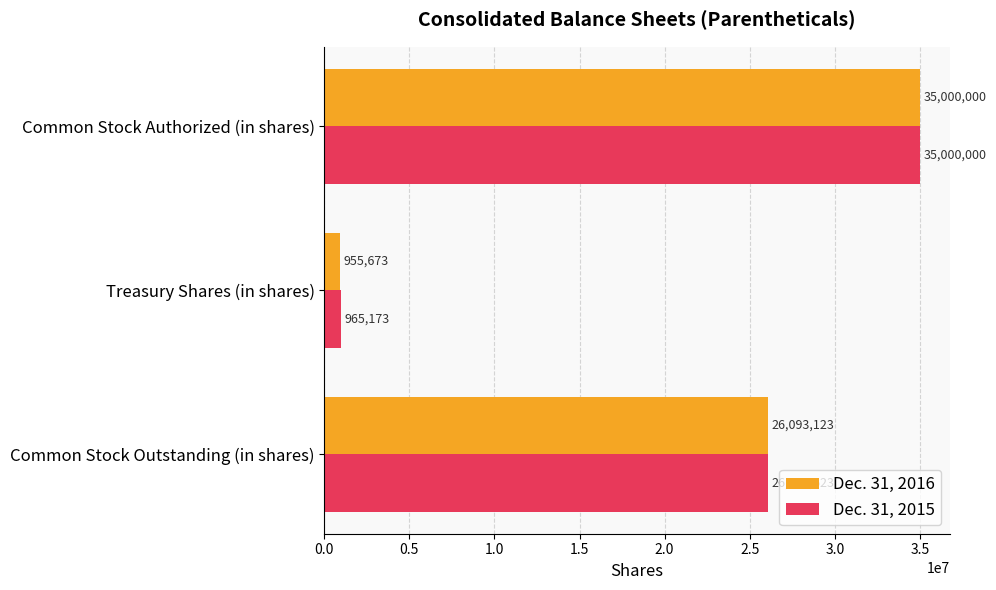

What are all the series names shown in the legend?

Dec. 31, 2016, Dec. 31, 2015